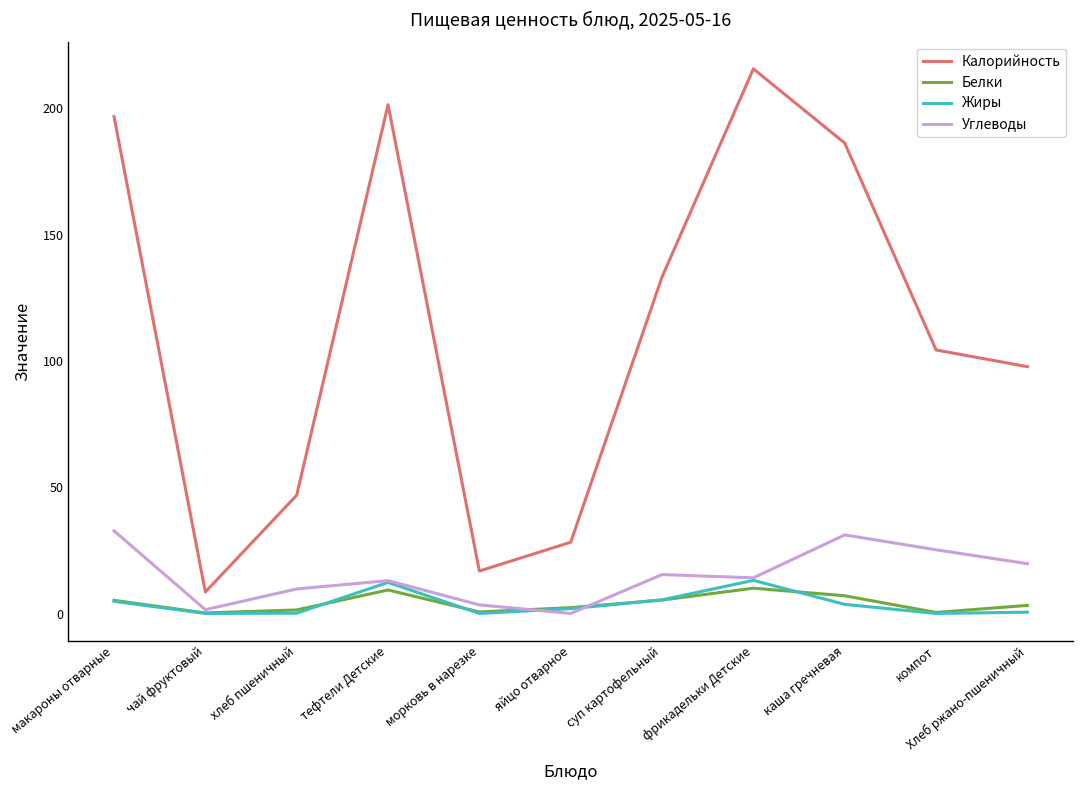

Which category has the highest value in the Калорийность series?

фрикадельки Детские